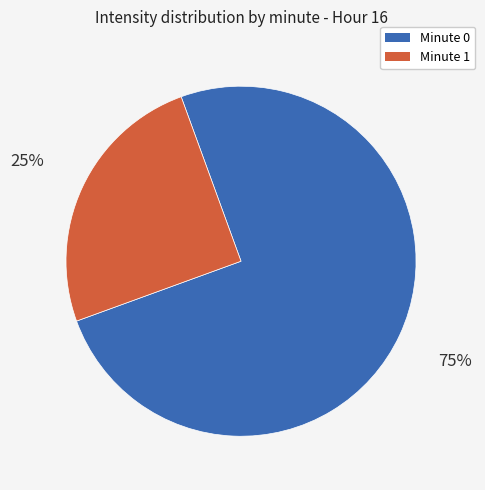

Does any single category account for the majority?

Yes